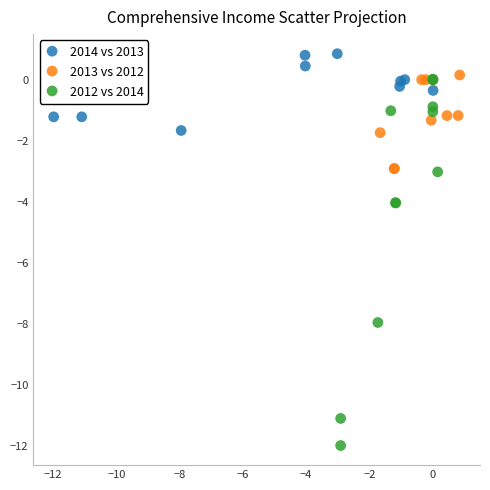

Which series reaches the maximum Y coordinate?

2014 vs 2013